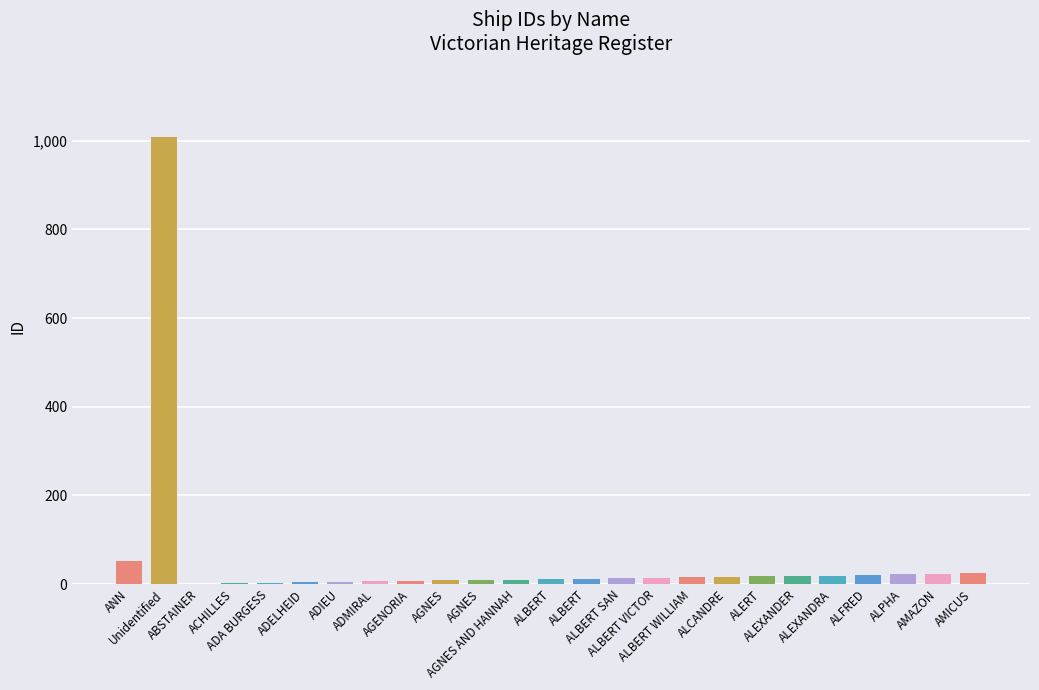

What is the label of the 14th bar from the right?

AGNES AND HANNAH